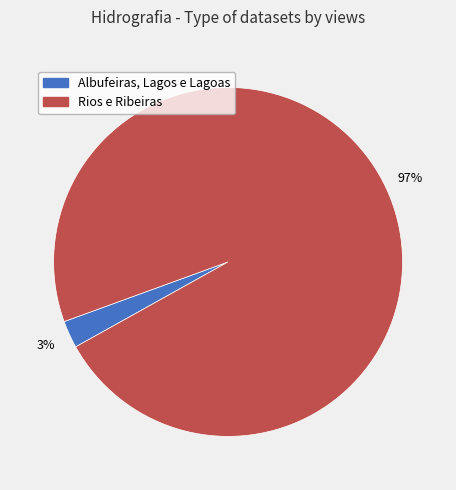

Is there a majority slice in this chart?

Yes